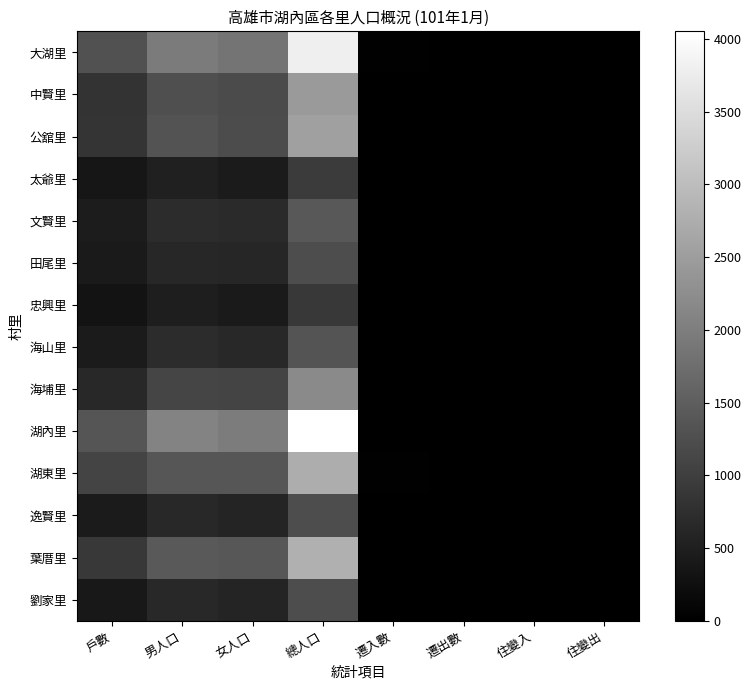

Reading left to right, list all the values displayed in this chart.

大湖里: 戶數=1301	男人口=1949	女人口=1845	總人口=3794	遷入數=17	遷出數=14	住變入=1	住變出=4
中賢里: 戶數=823	男人口=1255	女人口=1193	總人口=2448	遷入數=9	遷出數=1	住變入=0	住變出=6
公舘里: 戶數=851	男人口=1322	女人口=1219	總人口=2541	遷入數=4	遷出數=4	住變入=6	住變出=0
太爺里: 戶數=350	男人口=511	女人口=433	總人口=944	遷入數=0	遷出數=4	住變入=0	住變出=1
文賢里: 戶數=456	男人口=726	女人口=672	總人口=1398	遷入數=2	遷出數=2	住變入=0	住變出=0
田尾里: 戶數=412	男人口=627	女人口=603	總人口=1230	遷入數=4	遷出數=2	住變入=6	住變出=0
忠興里: 戶數=301	男人口=477	女人口=413	總人口=890	遷入數=3	遷出數=10	住變入=3	住變出=1
海山里: 戶數=442	男人口=704	女人口=636	總人口=1340	遷入數=1	遷出數=5	住變入=0	住變出=0
海埔里: 戶數=662	男人口=1100	女人口=1088	總人口=2188	遷入數=3	遷出數=4	住變入=1	住變出=3
湖內里: 戶數=1360	男人口=2078	女人口=1975	總人口=4053	遷入數=9	遷出數=10	住變入=2	住變出=3
湖東里: 戶數=1087	男人口=1369	女人口=1374	總人口=2743	遷入數=17	遷出數=10	住變入=1	住變出=0
逸賢里: 戶數=433	男人口=650	女人口=578	總人口=1228	遷入數=6	遷出數=6	住變入=0	住變出=1
葉厝里: 戶數=910	男人口=1414	女人口=1383	總人口=2797	遷入數=15	遷出數=5	住變入=1	住變出=2
劉家里: 戶數=391	男人口=646	女人口=585	總人口=1231	遷入數=2	遷出數=0	住變入=0	住變出=0